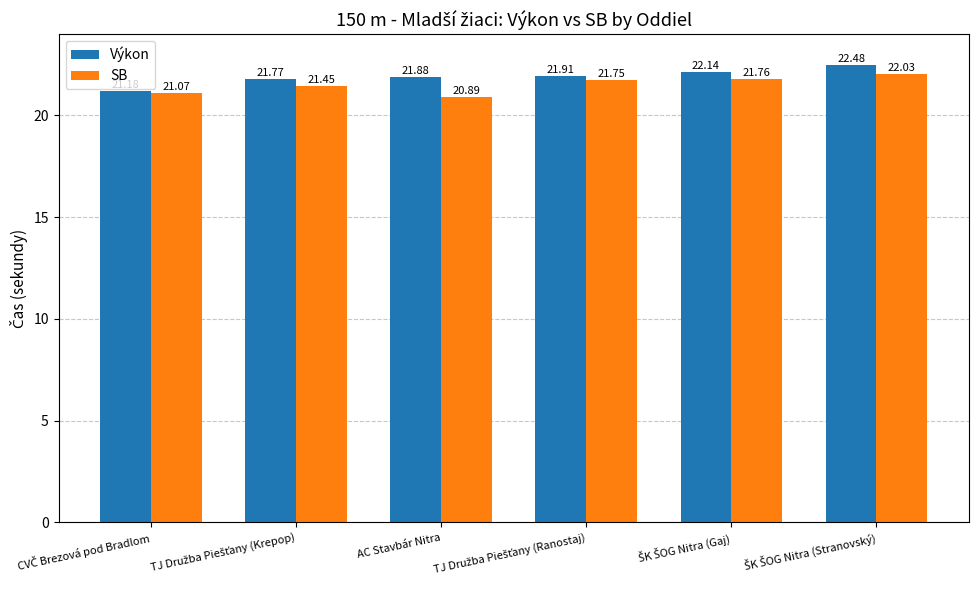

At how many categories does at least one series exceed 21?

6